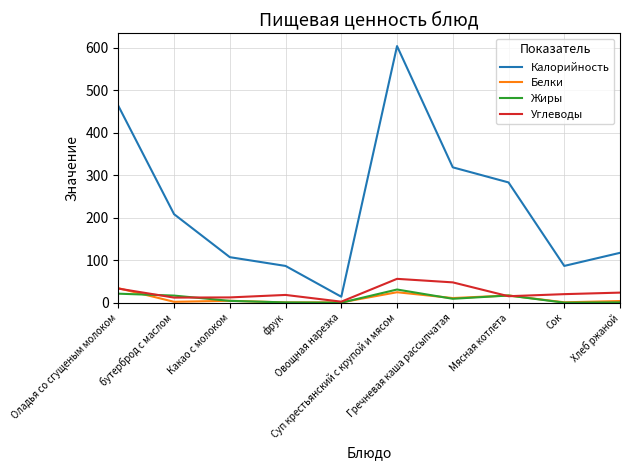

True or false: Белки and Калорийность intersect in this chart.

False